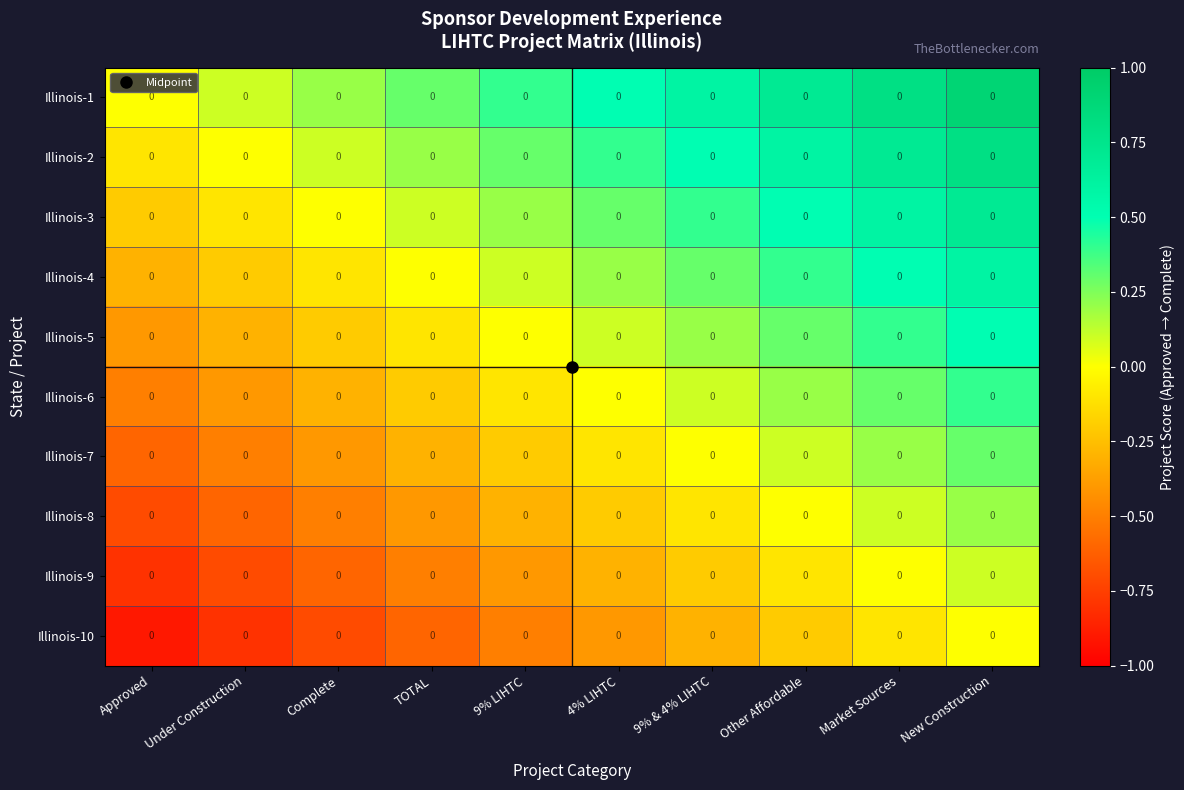

Which has a higher value, Under Construction or 9% LIHTC?

9% LIHTC